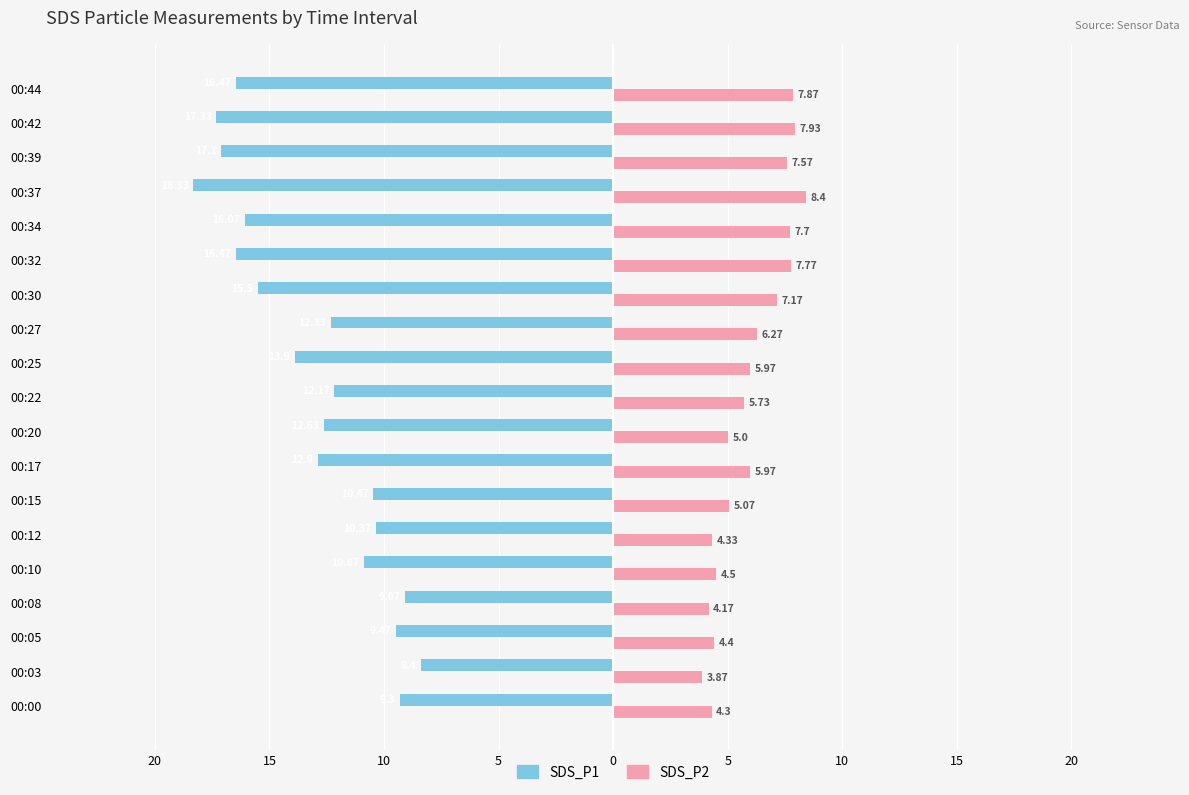

What are all the series names shown in the legend?

SDS_P1, SDS_P2